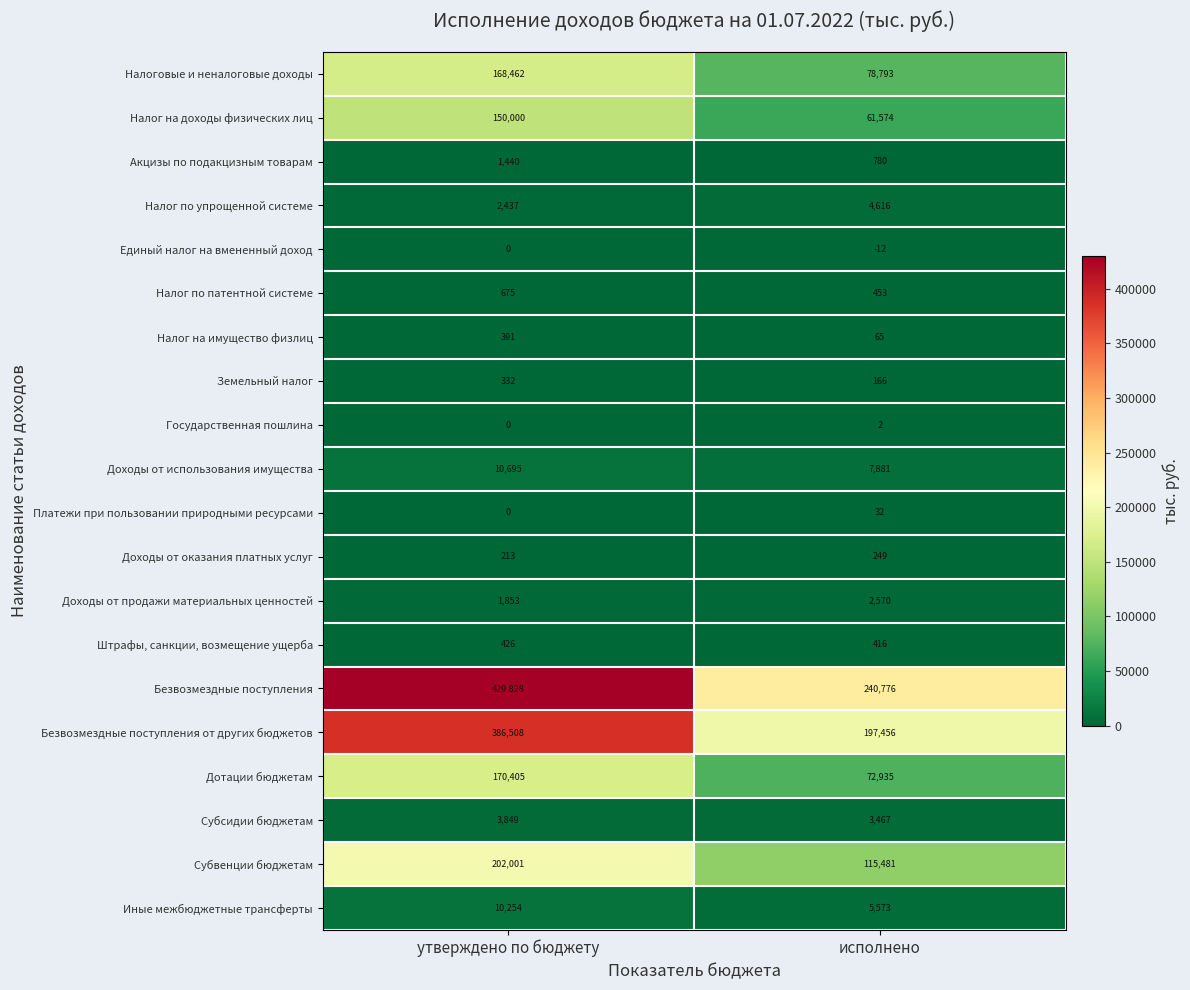

List the series in order of their peak value, lowest first.

Единый налог на вмененный доход, Государственная пошлина, Платежи при пользовании природными ресурсами, Доходы от оказания платных услуг, Земельный налог, Налог на имущество физлиц, Штрафы, санкции, возмещение ущерба, Налог по патентной системе, Акцизы по подакцизным товарам, Доходы от продажи материальных ценностей, Субсидии бюджетам, Налог по упрощенной системе, Иные межбюджетные трансферты, Доходы от использования имущества, Налог на доходы физических лиц, Налоговые и неналоговые доходы, Дотации бюджетам, Субвенции бюджетам, Безвозмездные поступления от других бюджетов, Безвозмездные поступления